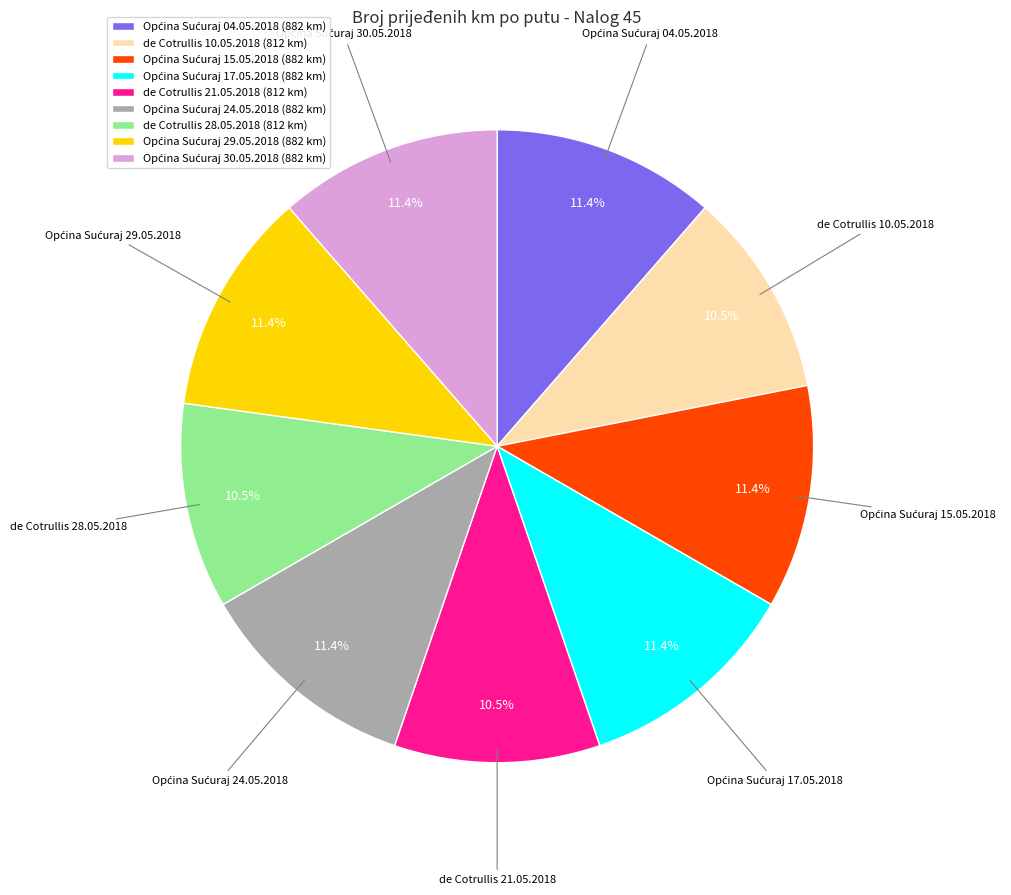

Does any single category account for the majority?

No